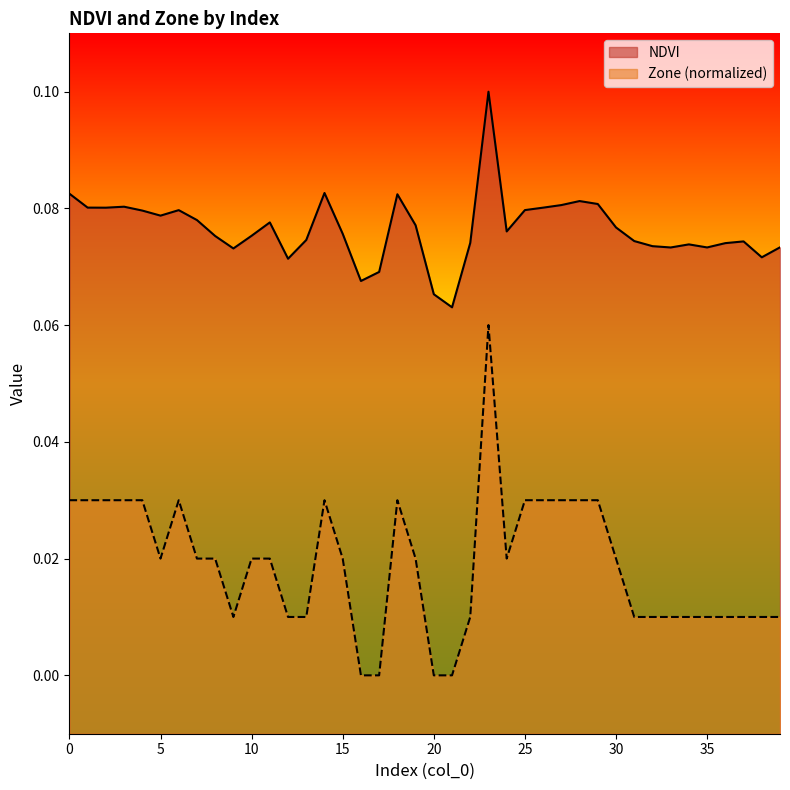

What is the difference between the maximum and second lowest values in the Zone series?

0.1